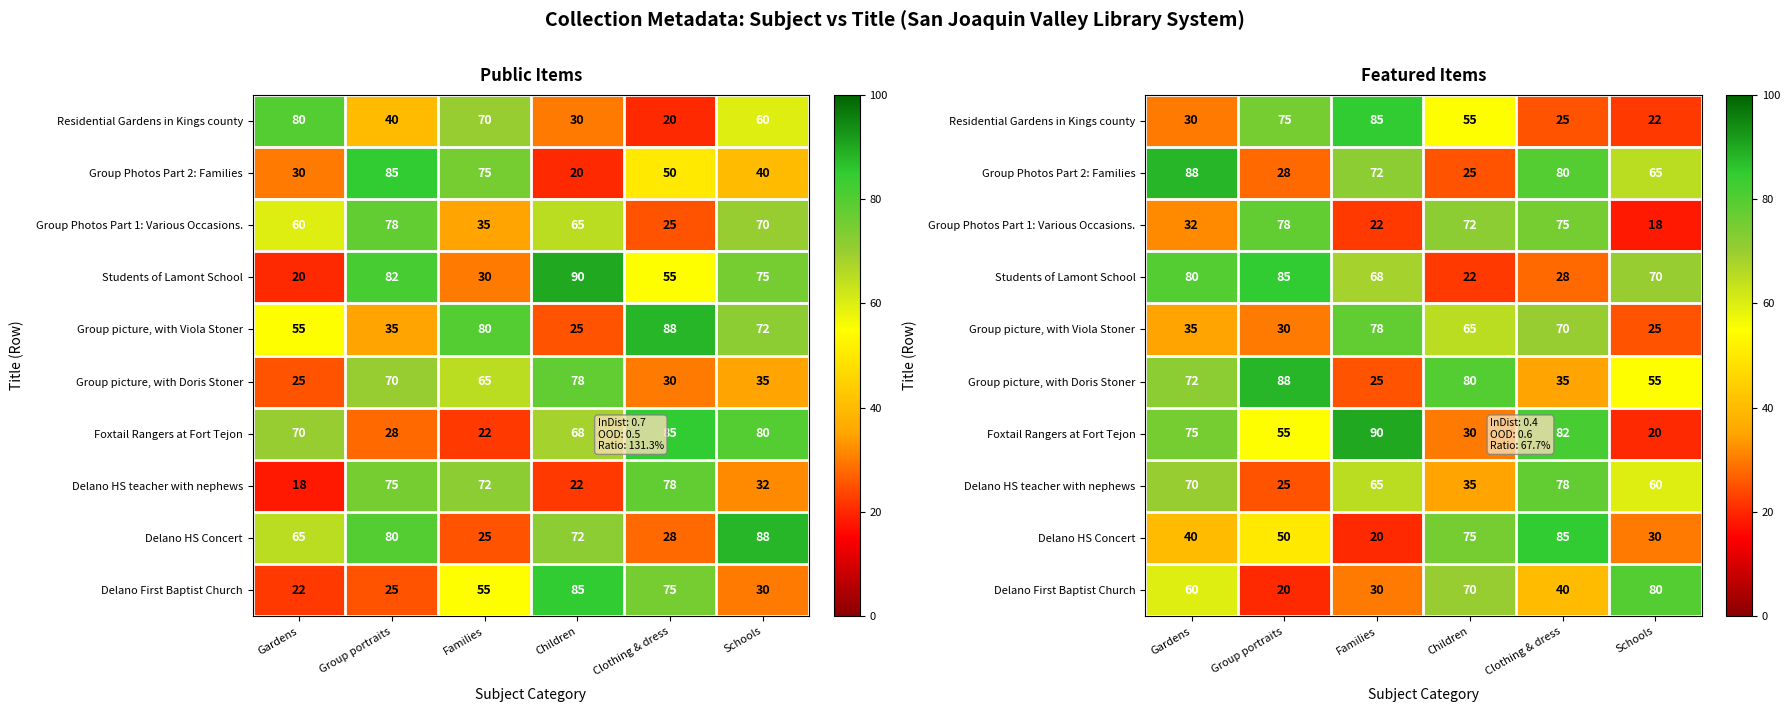

At which category is the sum across all series the highest?

Clothing & dress